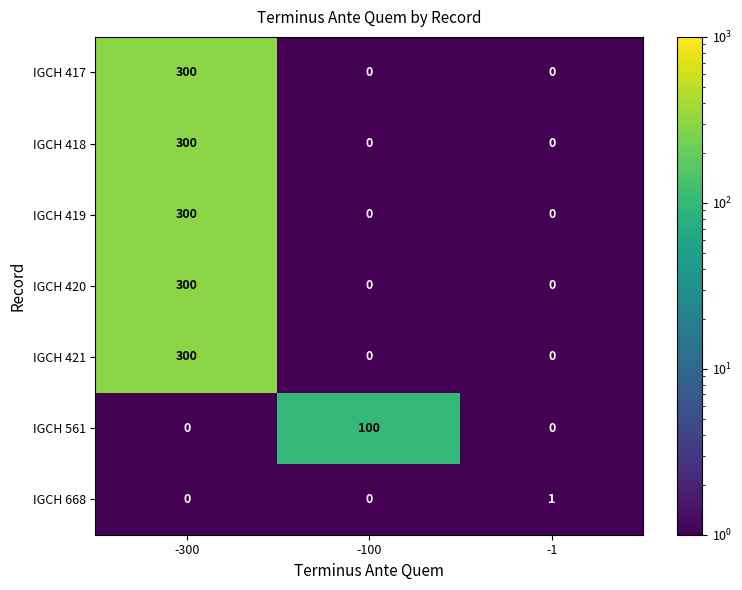

Reading left to right, list all the values displayed in this chart.

IGCH 417: 300	0	0
IGCH 418: 300	0	0
IGCH 419: 300	0	0
IGCH 420: 300	0	0
IGCH 421: 300	0	0
IGCH 561: 0	100	0
IGCH 668: 0	0	1